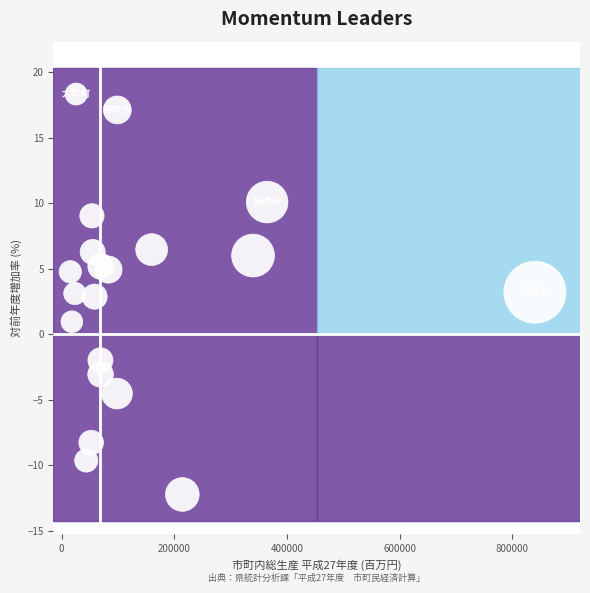

What is the range of X values (max minus min)?

825011.5